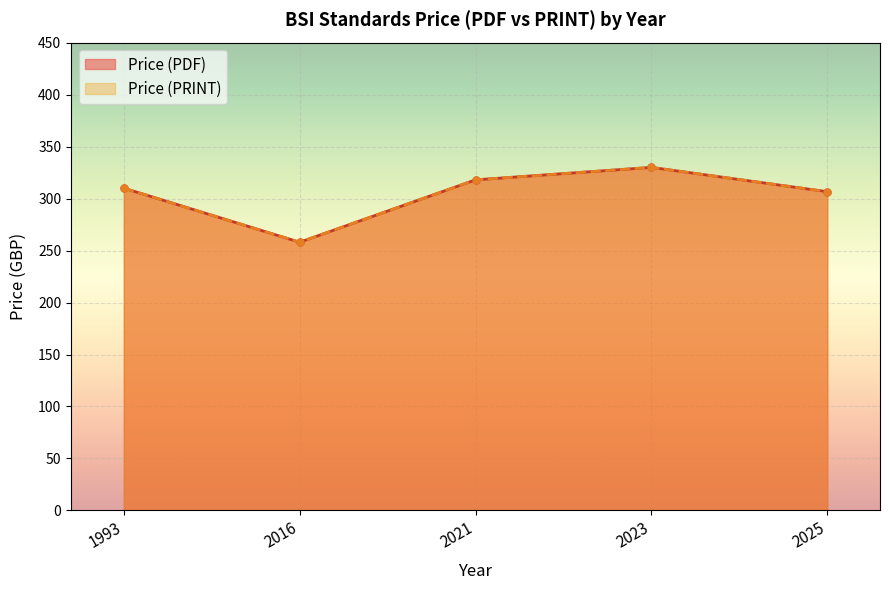

Is the value of Price (PRINT) at 2025 greater than the value of Price (PDF) at 2025?

No